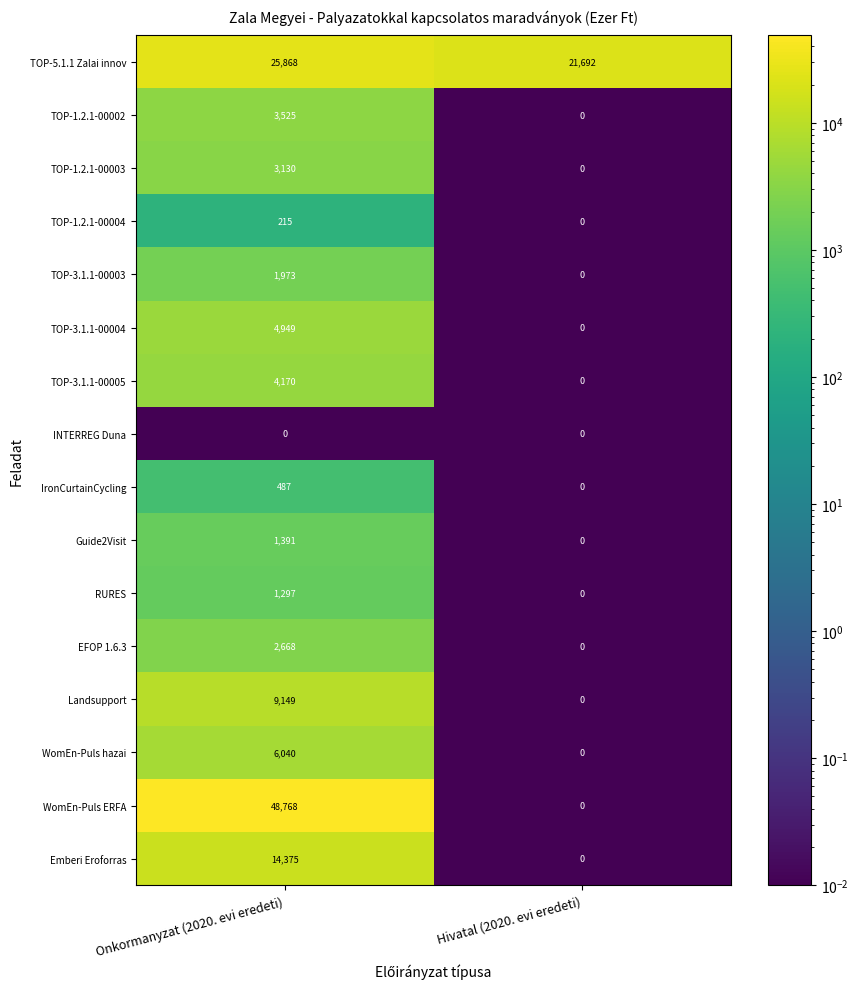

What is the total value across all series at Hivatal (2020. evi eredeti)?

21692